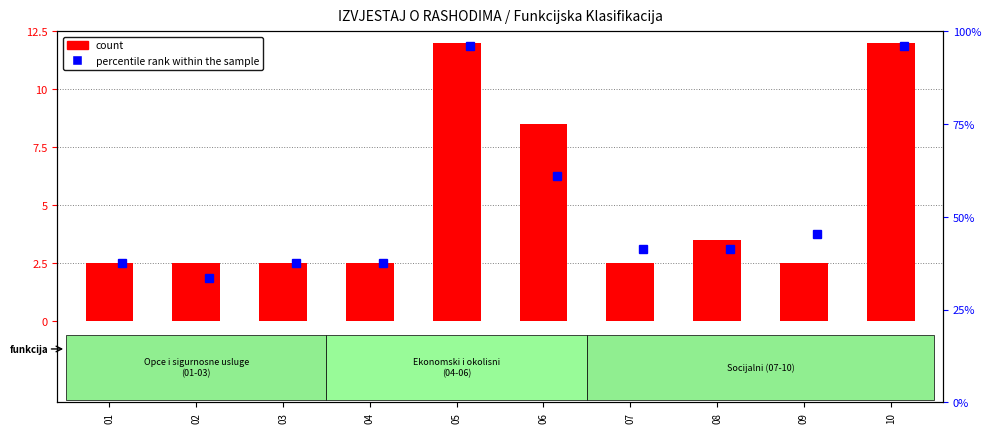

List the labels in order of value, largest first.

05, 10, 06, 08, 01, 02, 03, 04, 07, 09